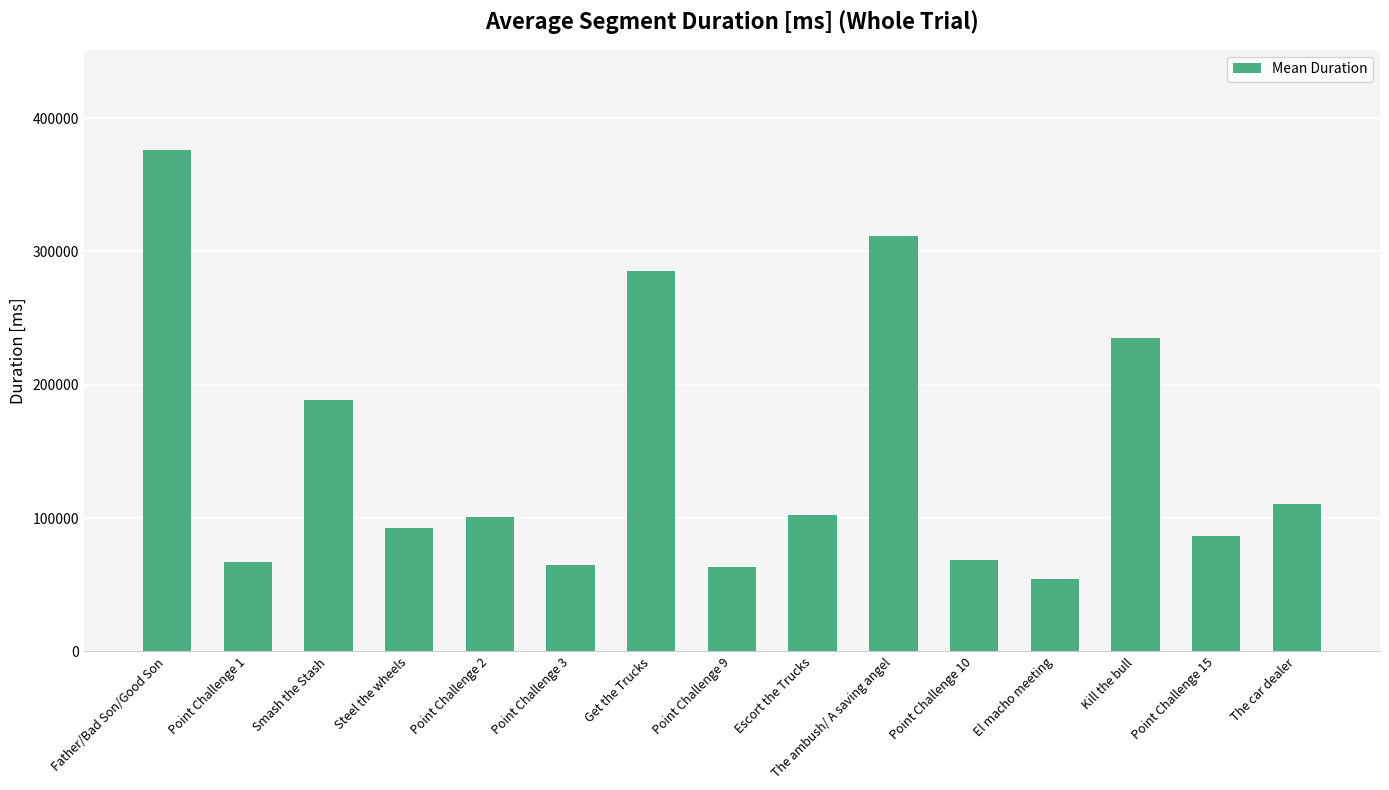

Approximately how many times larger is the value at The car dealer compared to The ambush/ A saving angel?

0.4